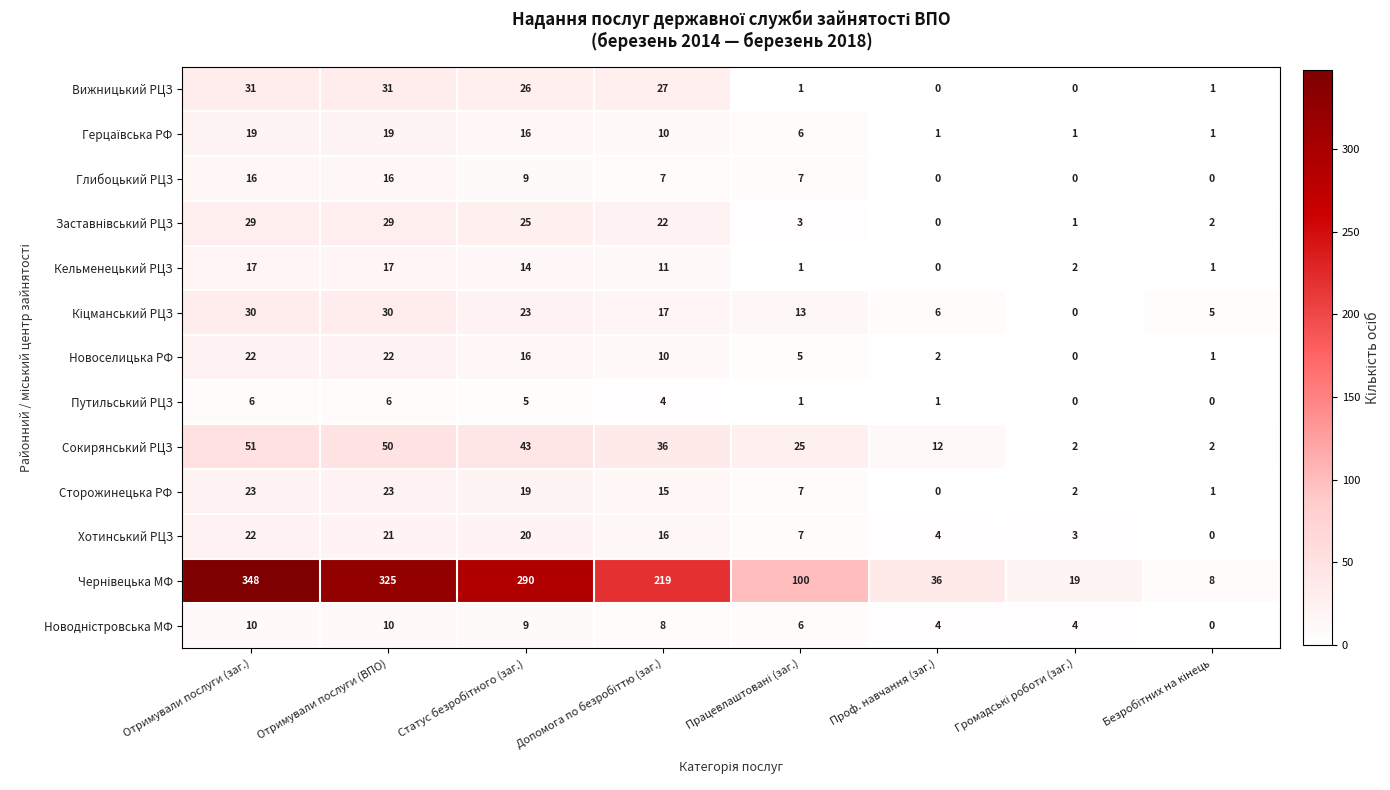

At which label does Сторожинецька РФ reach its minimum?

Проф. навчання (заг.)